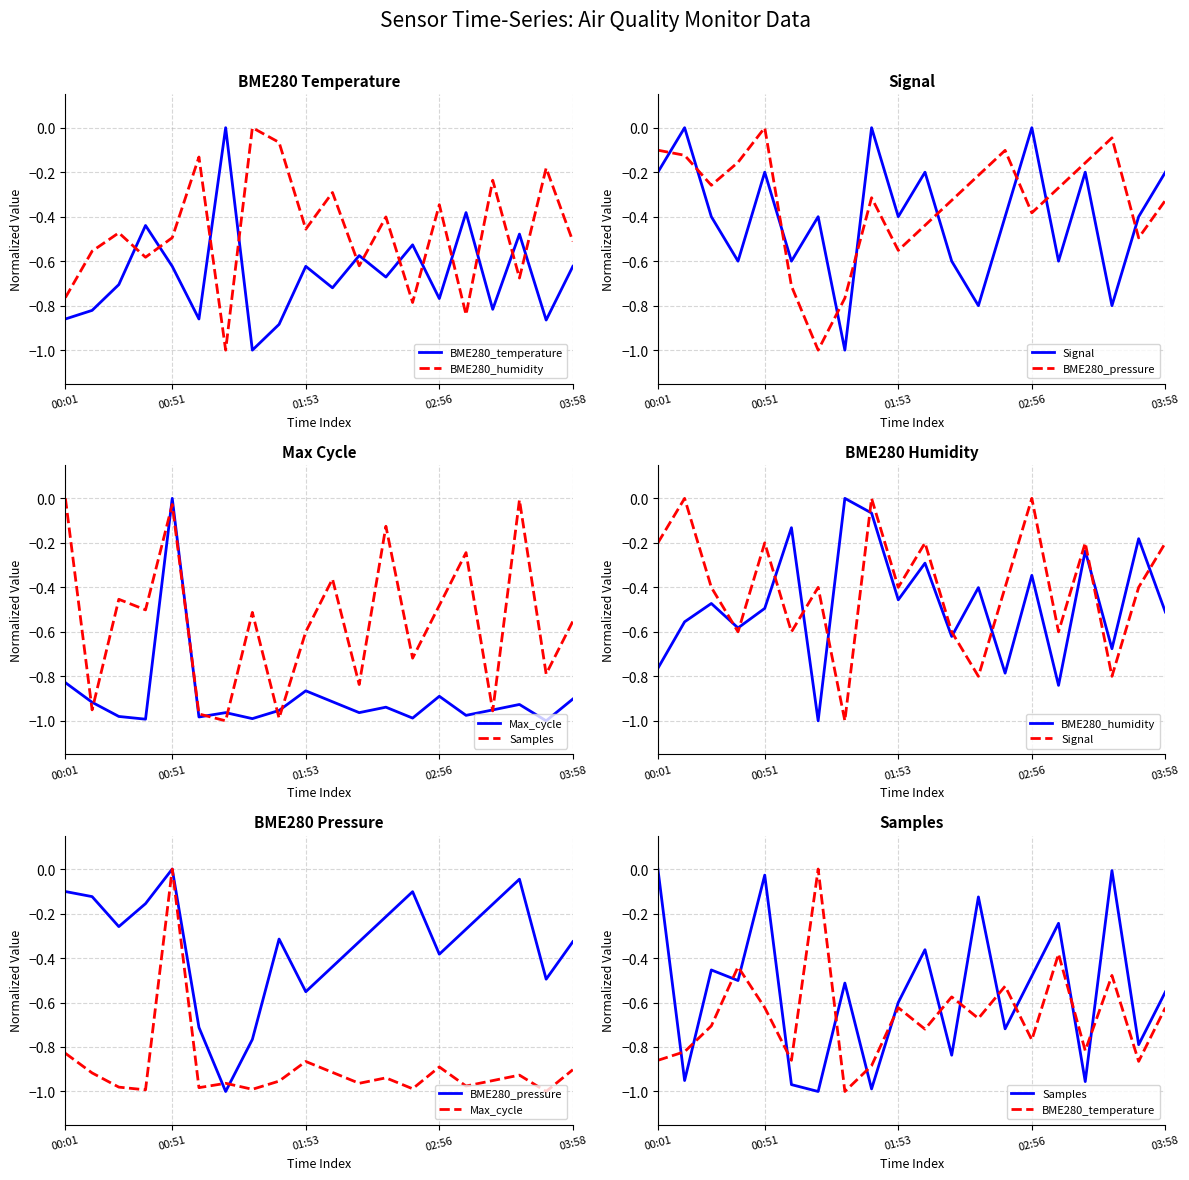

Which series changed the most between 02:56 and 18?

BME280_temperature